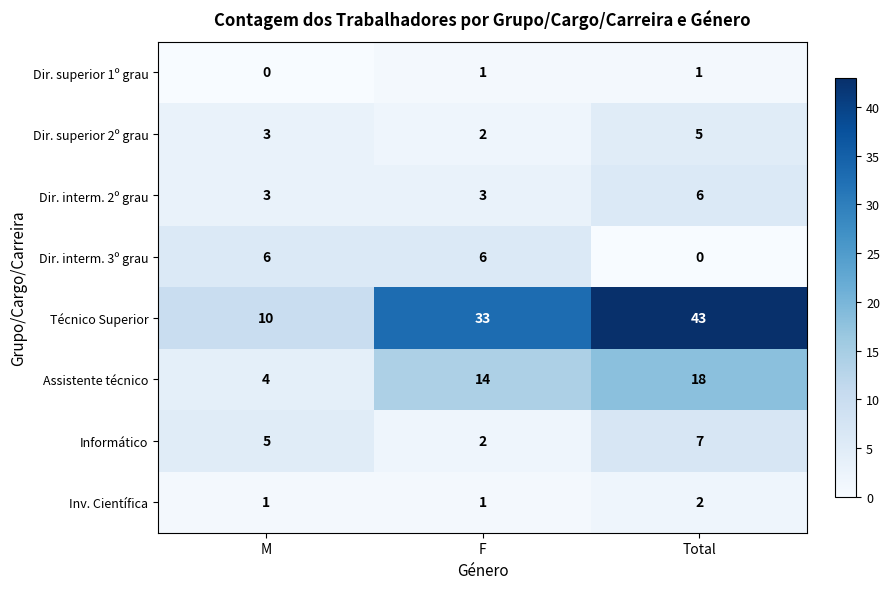

List the labels in order of Assistente técnico value, smallest first.

M, F, Total